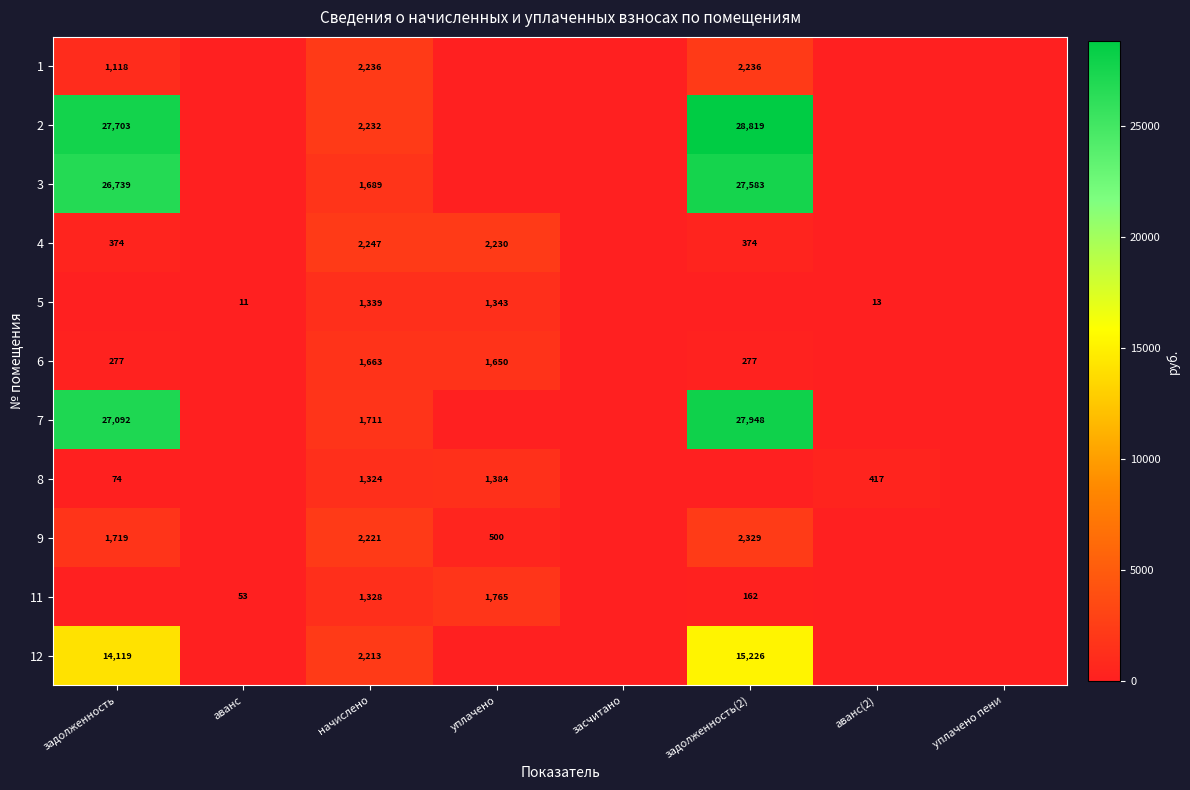

Is it true that 9 equals 2221 at начислено?

True